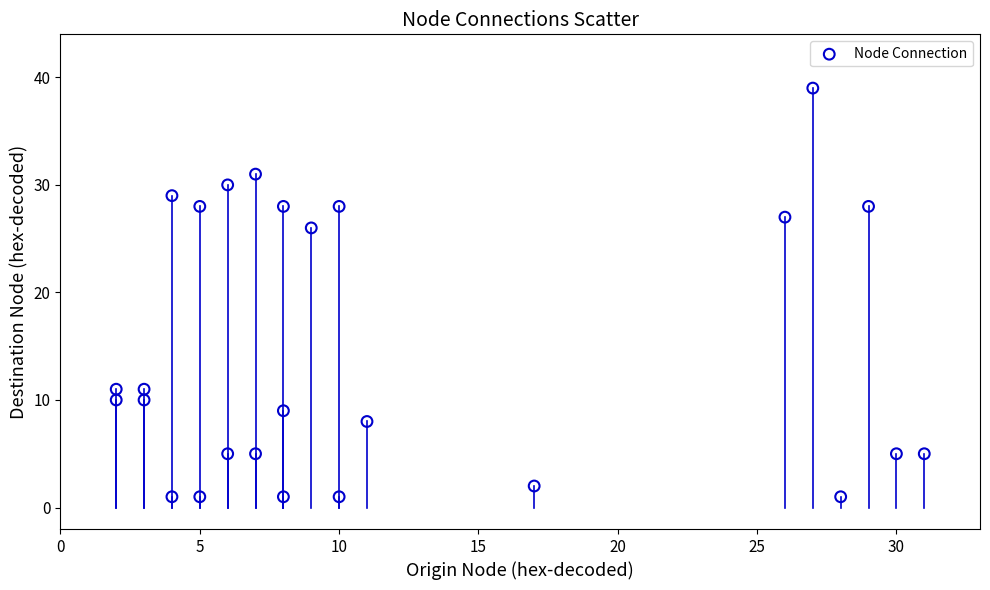

What Y value in the scatter plot is closest to 20?

26